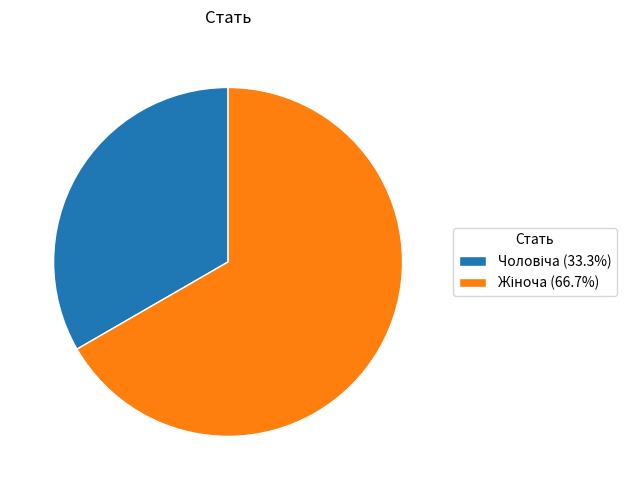

Is there a majority slice in this chart?

Yes